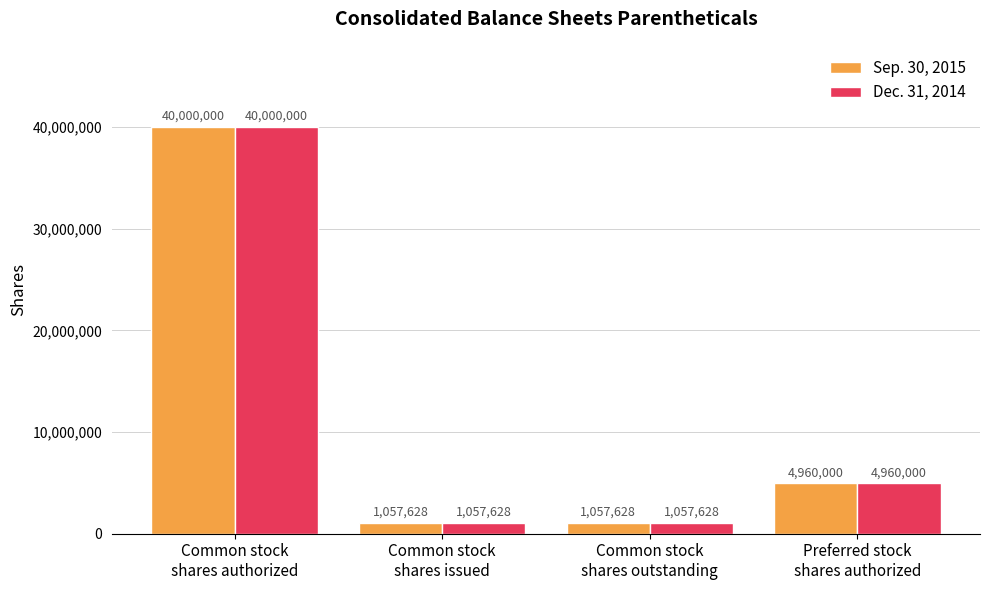

What is the maximum value shown in the chart?

40000000